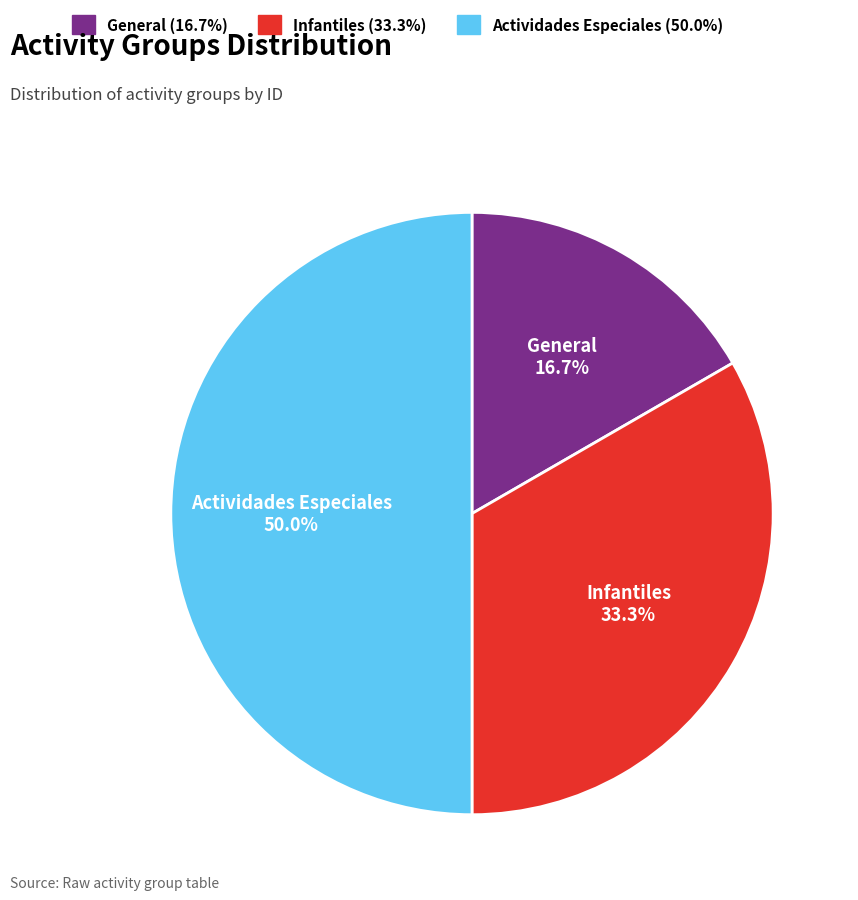

What is the ratio of the value at Actividades Especiales to the value at Infantiles?

1.5